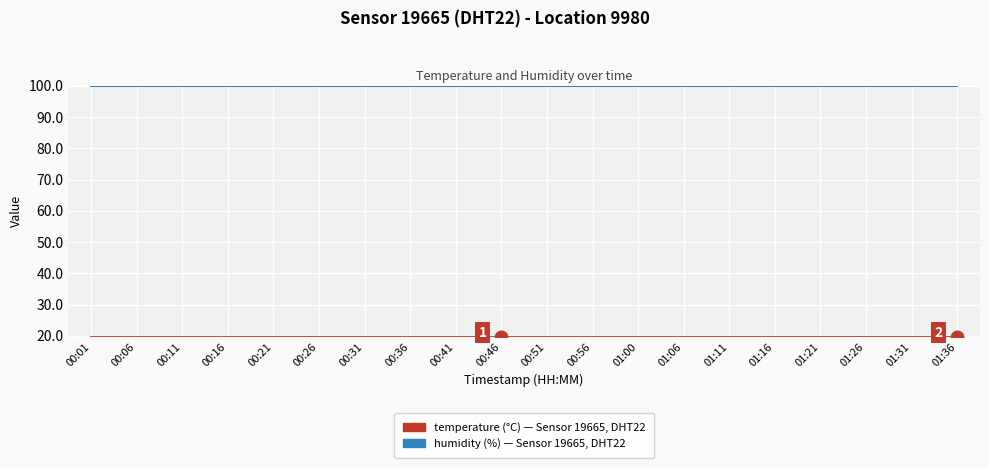

What is the difference between the highest and lowest values at 01:21?

80.1